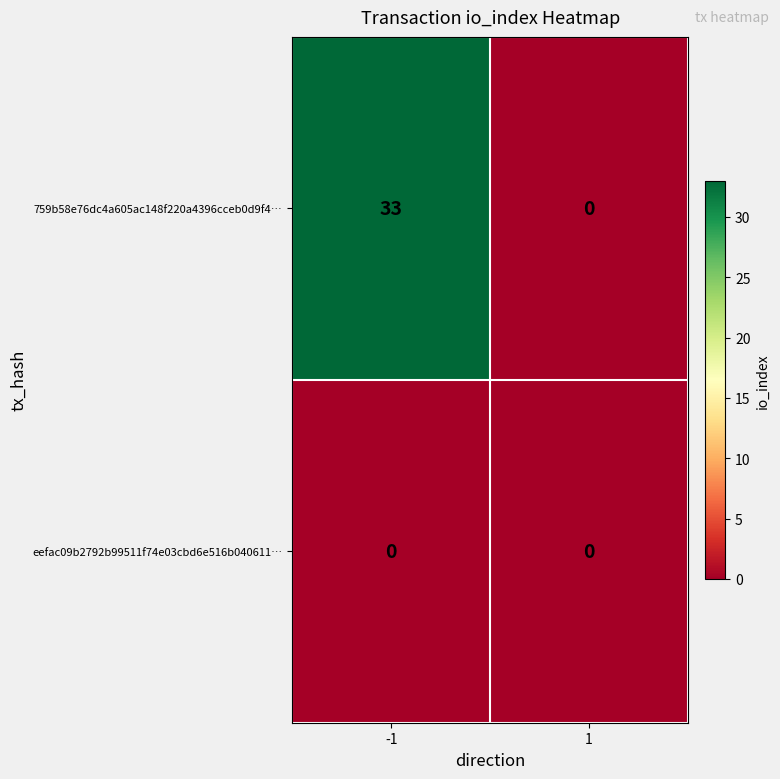

How many series are shown in this chart?

2